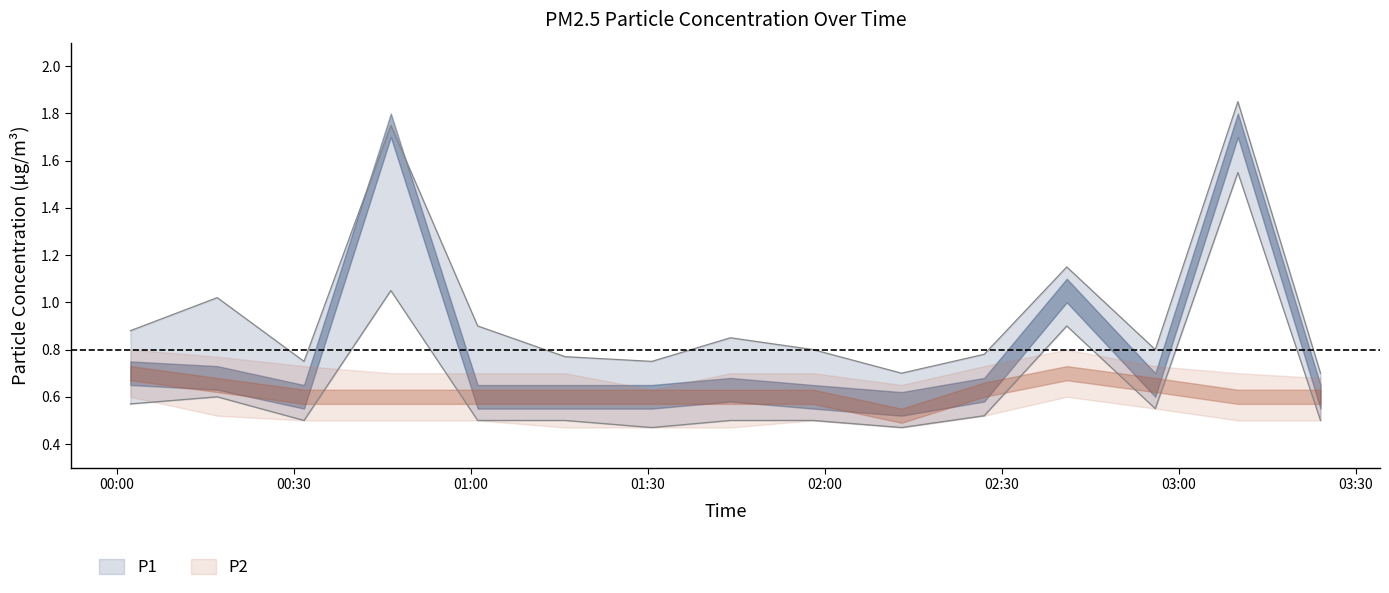

What is the average value of the P1_lower series?

0.6